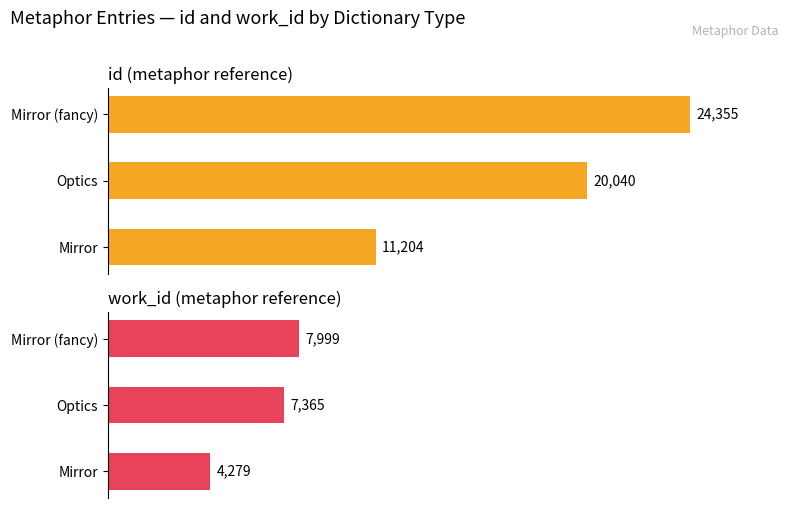

What is the sum of all id values?

55599